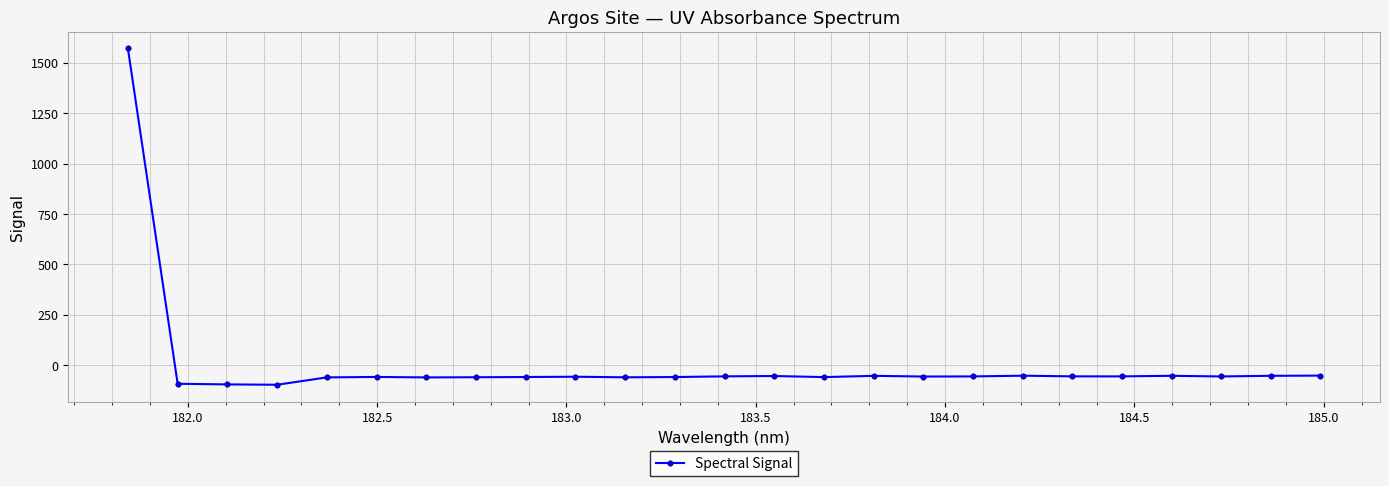

True or false: there are more than 0 points higher than both neighbors.

True